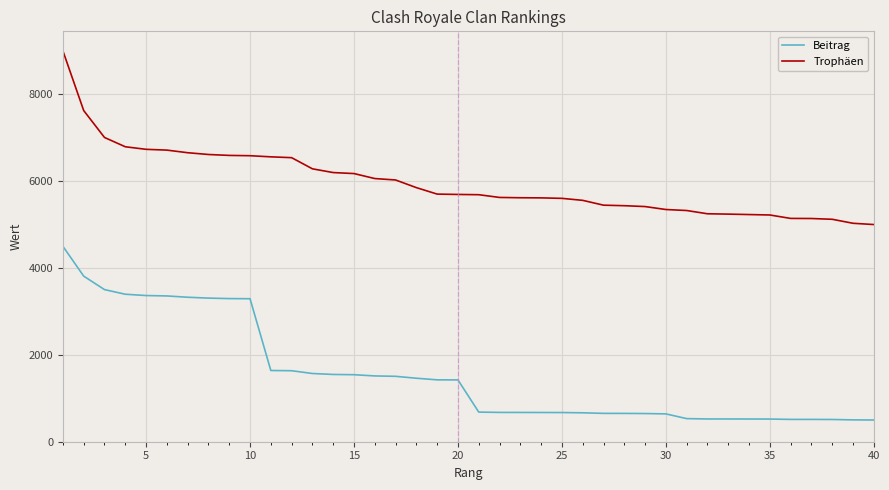

What is the difference between the maximum and minimum values in the Beitrag series?

4000